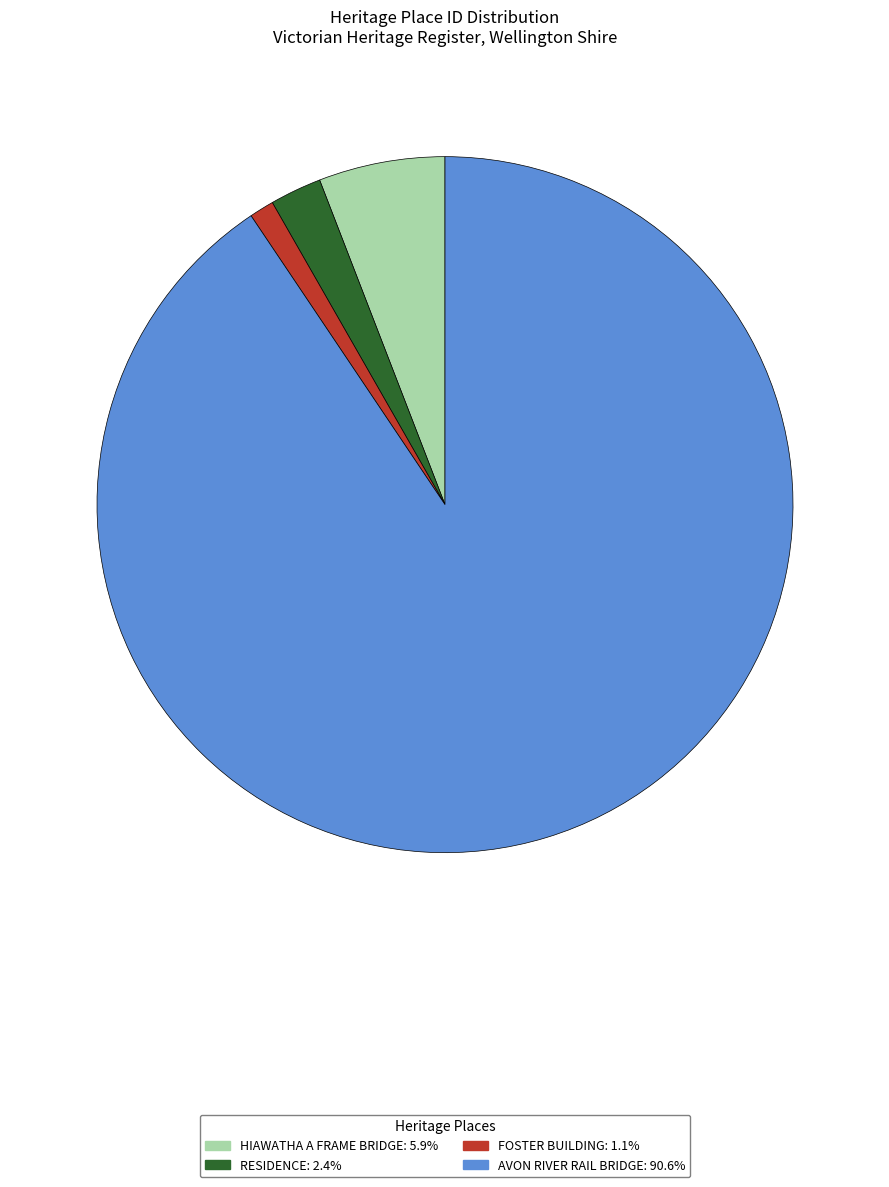

Is there a majority slice in this chart?

Yes